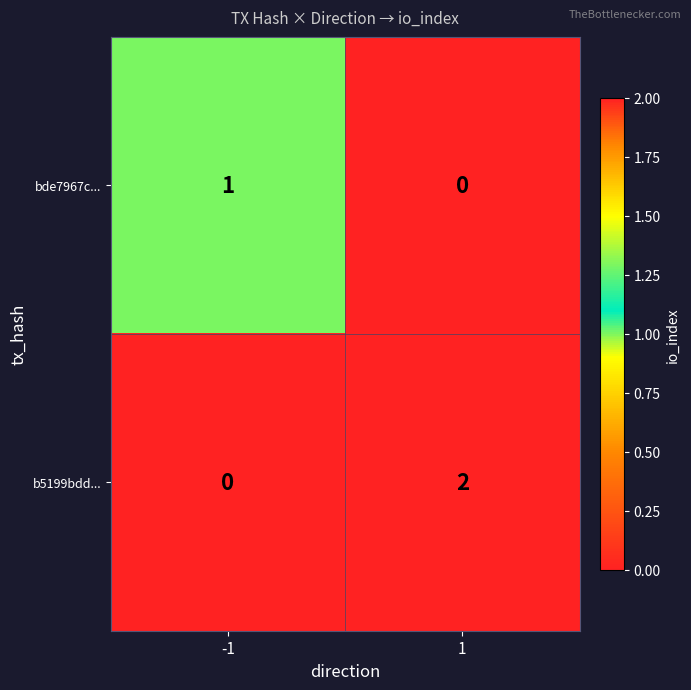

Reading left to right, extract all data points from this chart.

bde7967c...: -1=1	1=0
b5199bdd...: -1=0	1=2